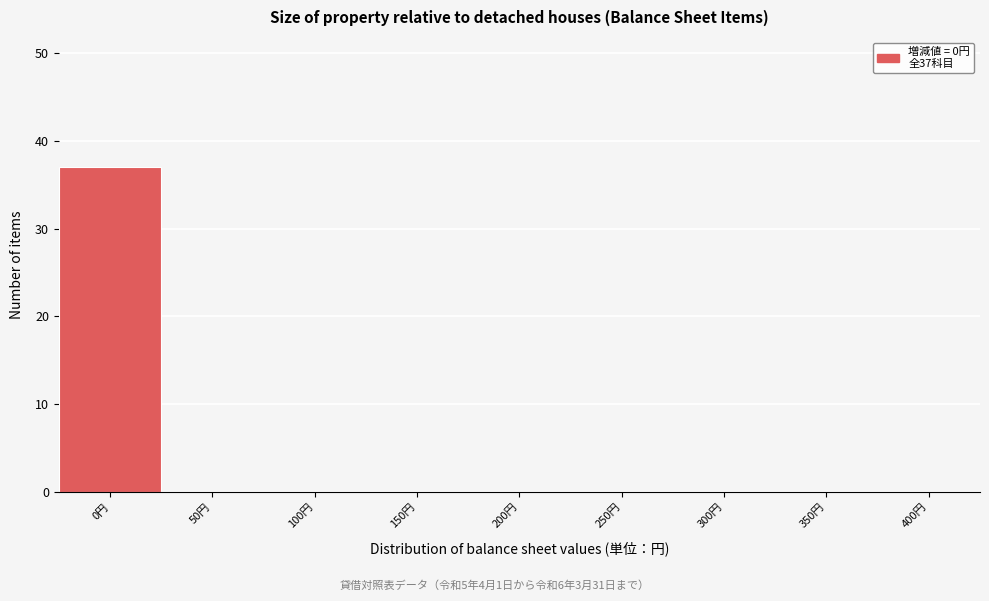

Which range on the x-axis has the tallest bar?

-25 to 25